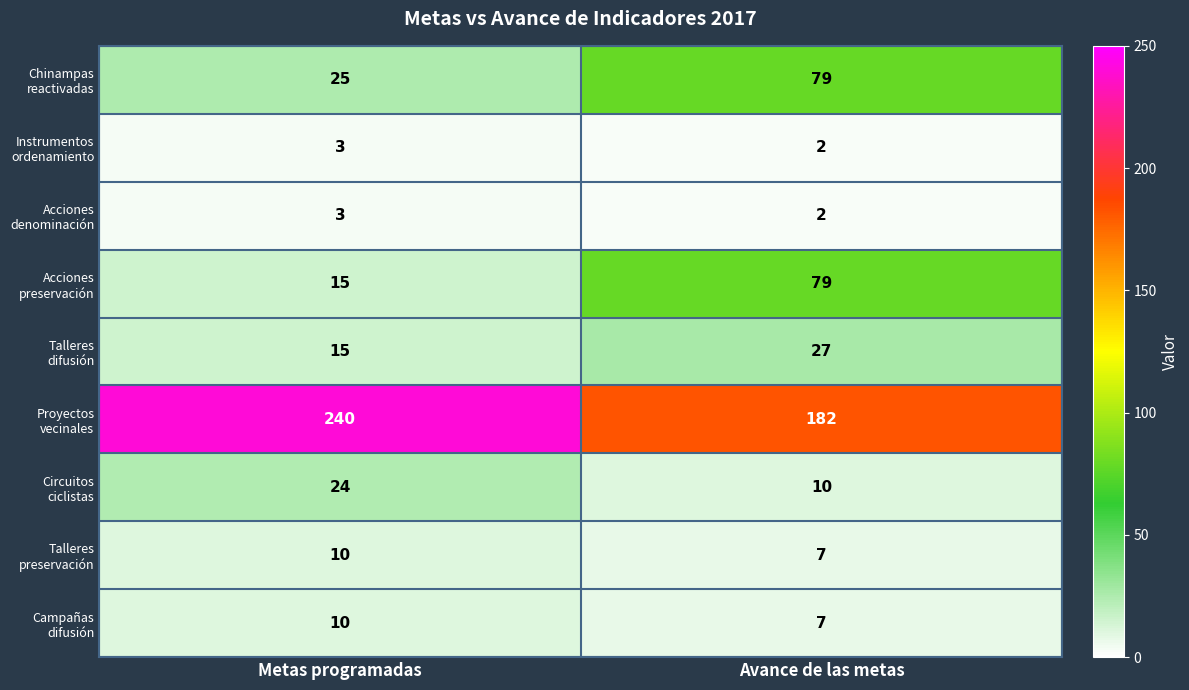

At which category is the sum across all series the highest?

Avance de las metas